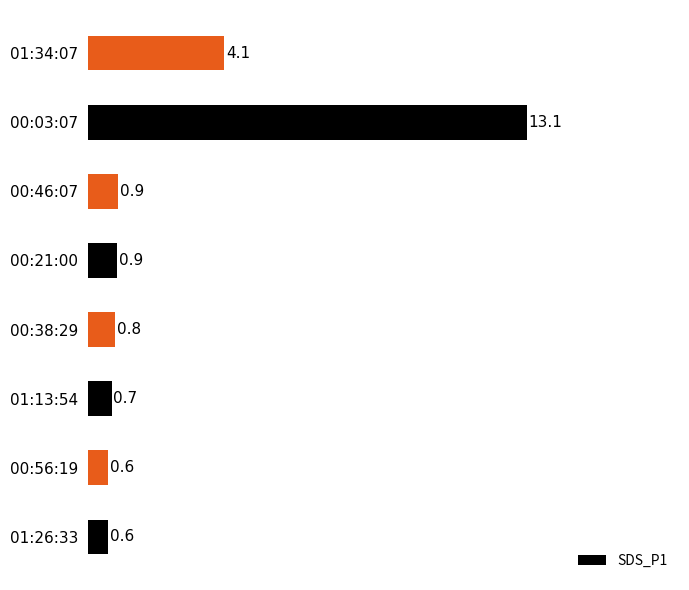

What is the average value?

2.7